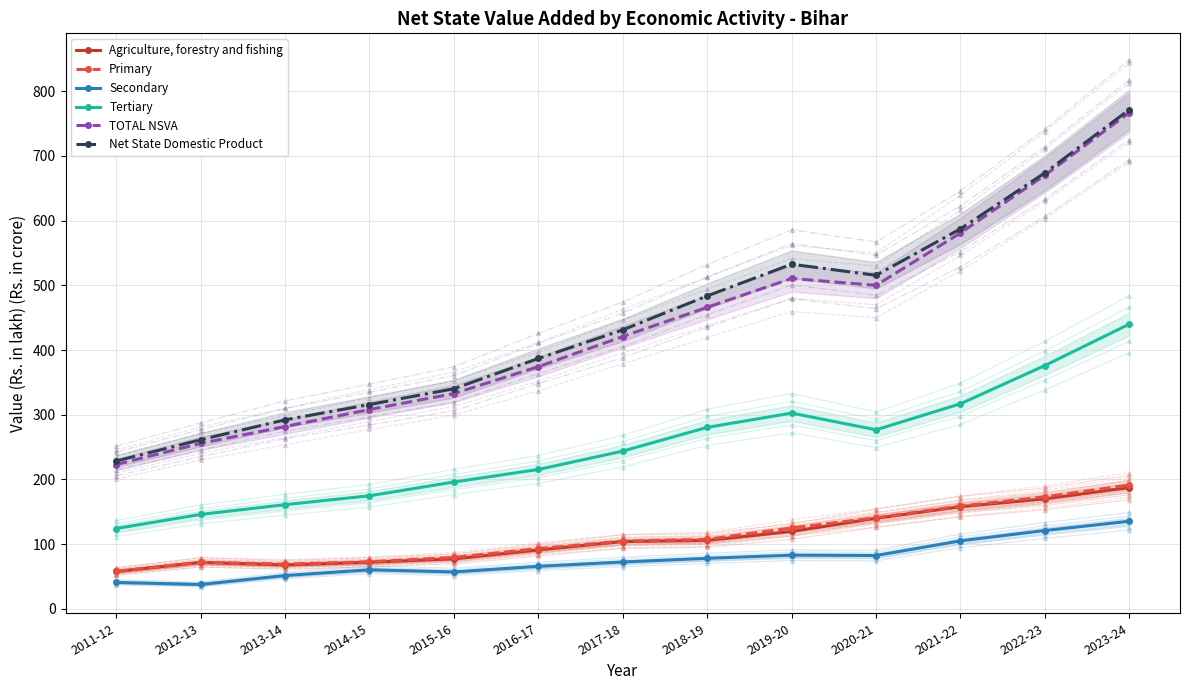

Rank the series by their maximum value, from highest to lowest.

Net State Domestic Product, TOTAL NSVA, Tertiary, Primary, Agriculture, forestry and fishing, Secondary